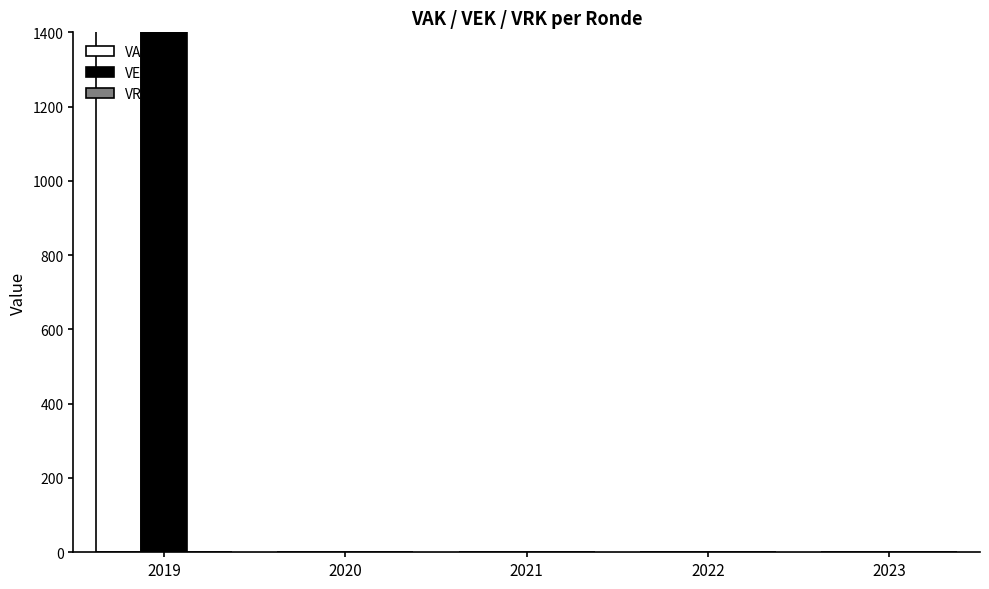

Which series changed the most between 2020 and 2022?

VAK